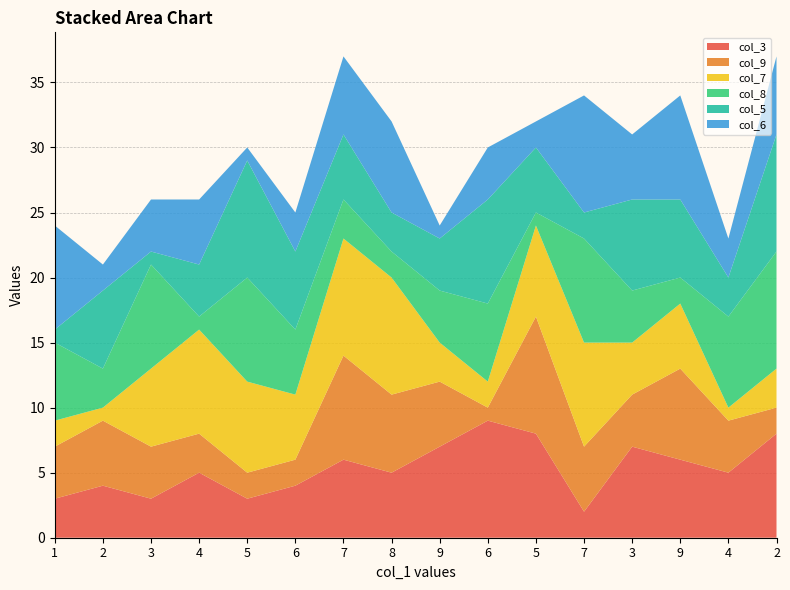

Reading right to left, transcribe all the data shown in this chart.

col_3: 8	5	6	7	2	8	9	7	5	6	4	3	5	3	4	3
col_9: 2	4	7	4	5	9	1	5	6	8	2	2	3	4	5	4
col_7: 3	1	5	4	8	7	2	3	9	9	5	7	8	6	1	2
col_8: 9	7	2	4	8	1	6	4	2	3	5	8	1	8	3	6
col_5: 9	3	6	7	2	5	8	4	3	5	6	9	4	1	6	1
col_6: 6	3	8	5	9	2	4	1	7	6	3	1	5	4	2	8